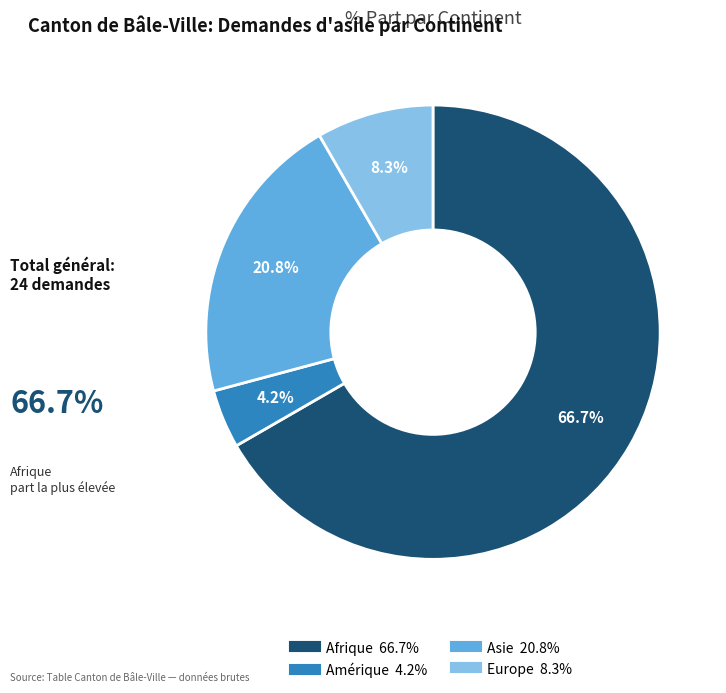

Does Afrique account for over 50% of the chart?

Yes